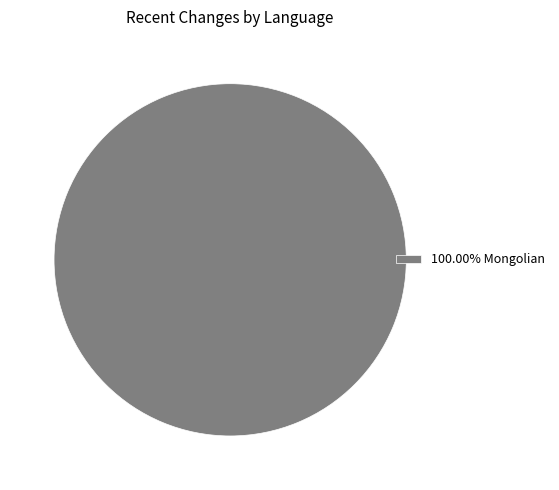

Does any single category account for the majority?

Yes